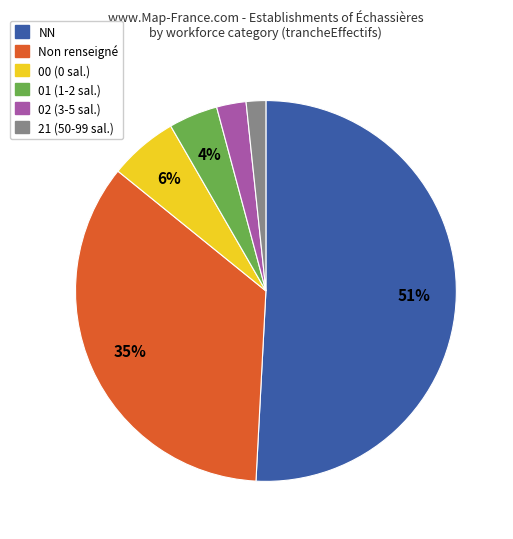

To the nearest percent, what is the average slice percentage?

17%